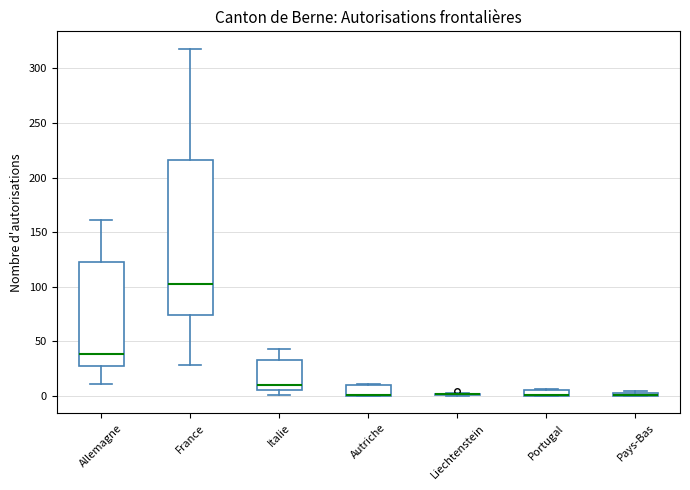

Comparing the boxes themselves (not the whiskers), which one is the tallest?

France